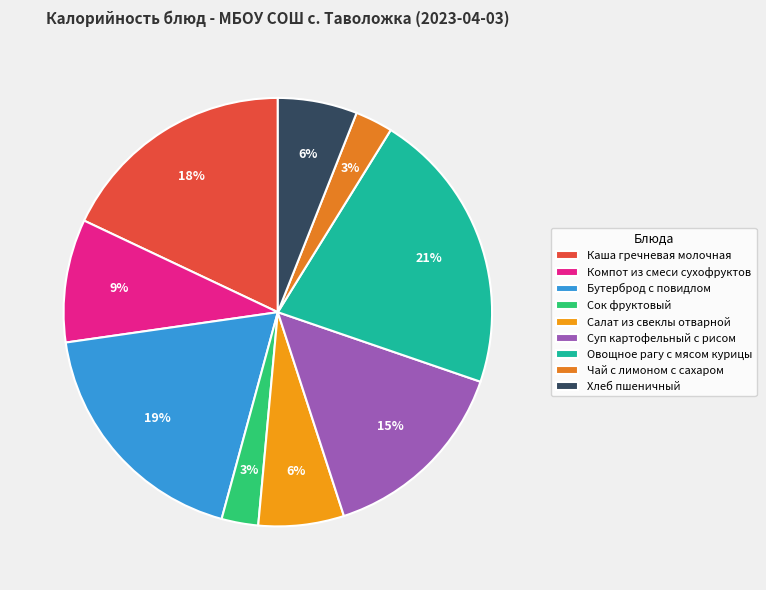

True or false: Компот из смеси сухофруктов accounts for 9% of the total.

True